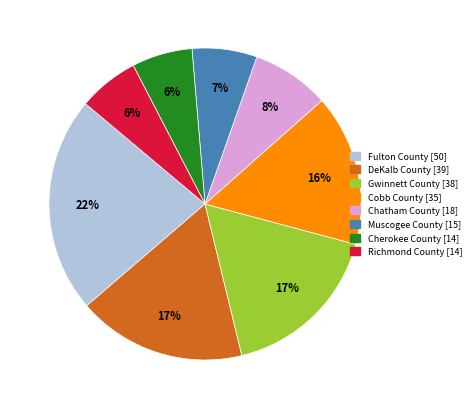

Between Cherokee County and Fulton County, which is larger?

Fulton County